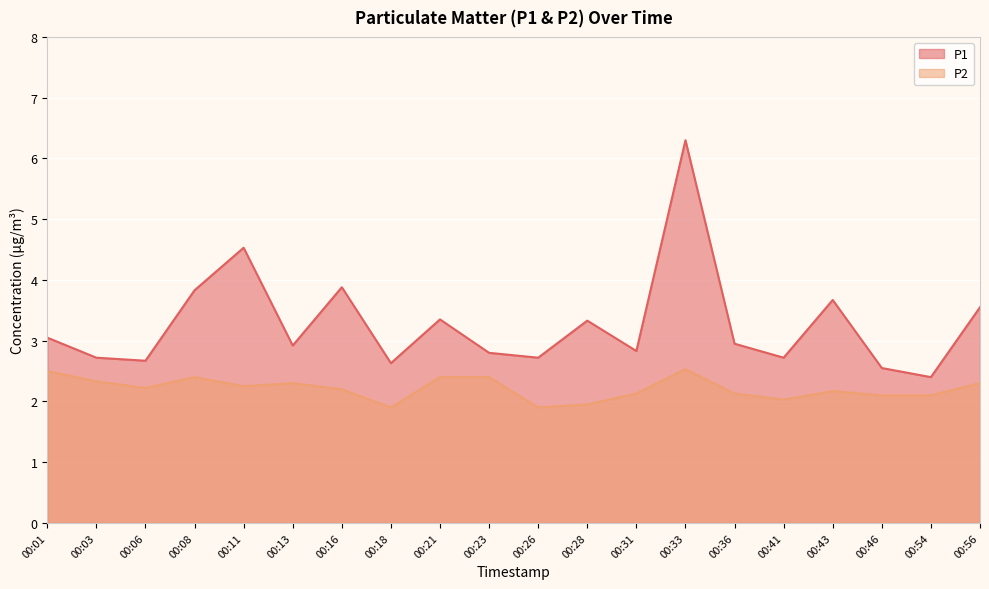

True or false: P2 and P1 intersect in this chart.

False